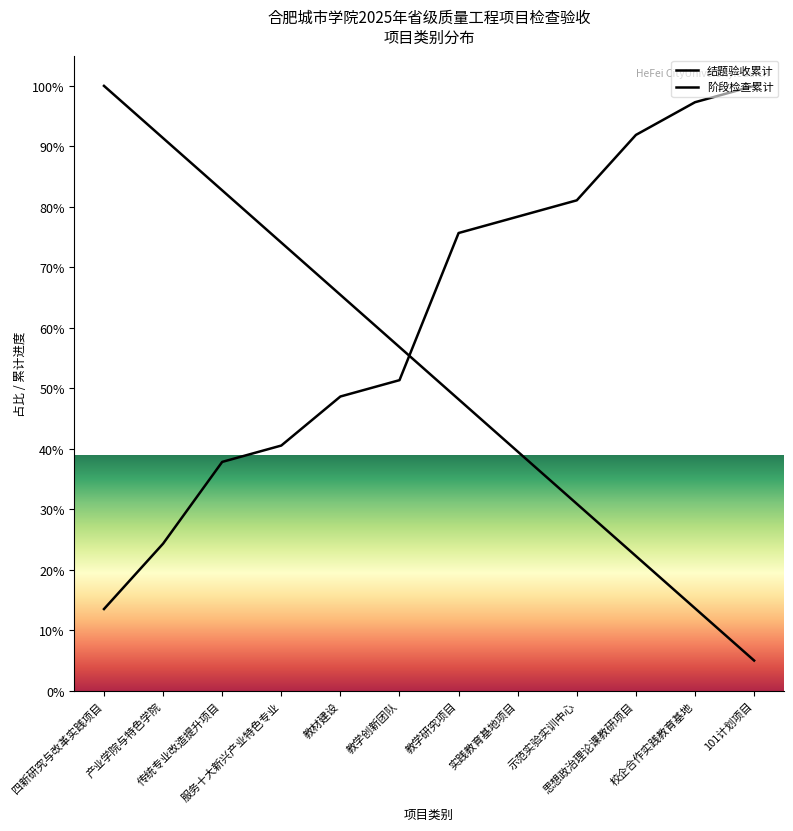

What is the difference between the maximum and minimum values in the 阶段检查累计 series?

95.0